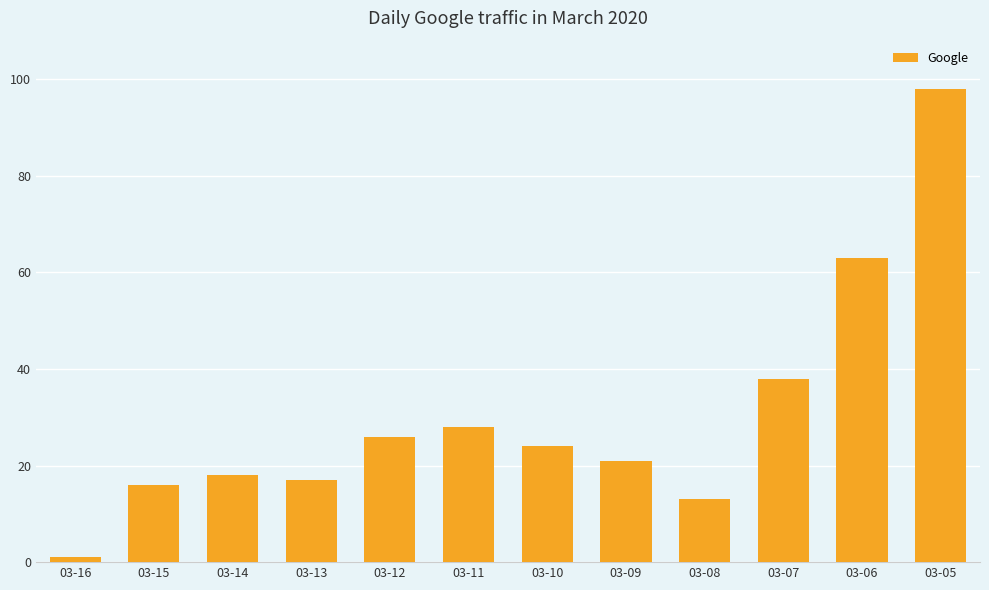

What is the value of the 4th bar from the left?

17